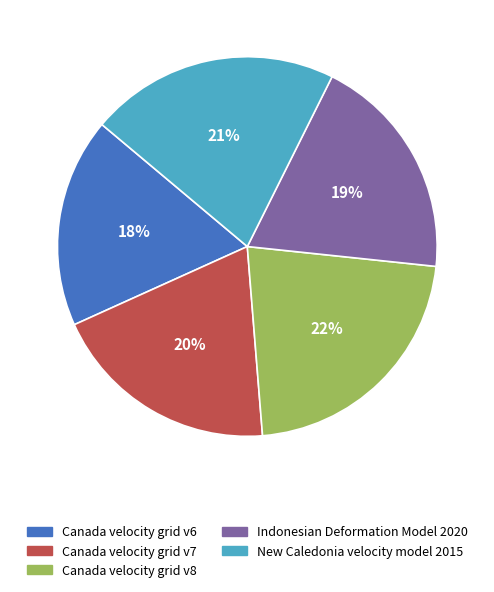

Is Canada velocity grid v8 the majority of the pie?

No